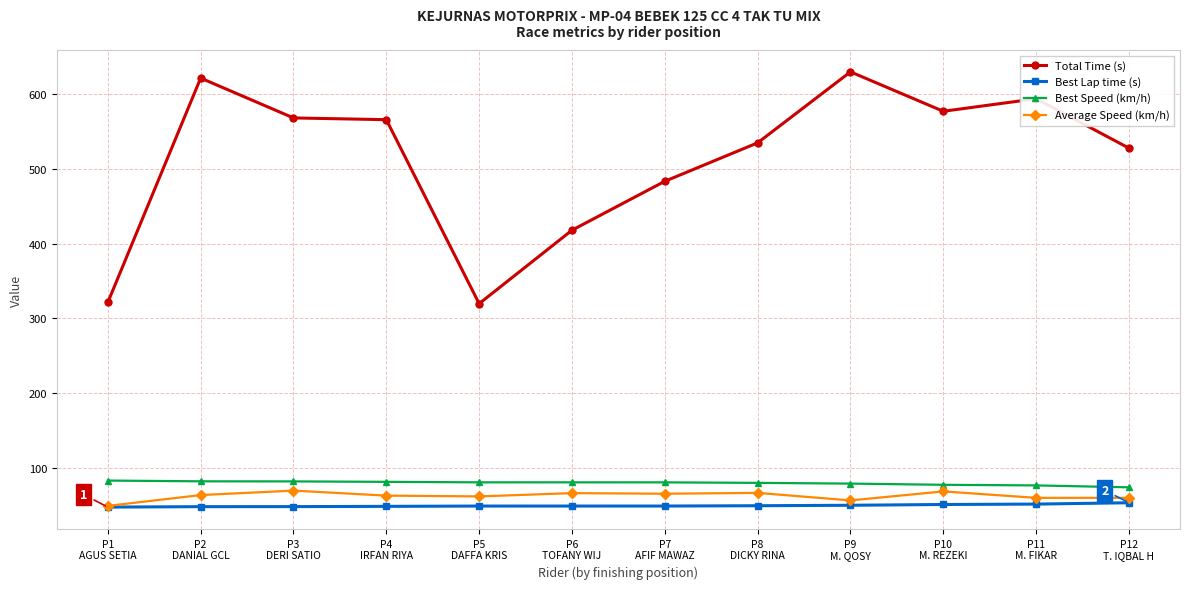

What is the minimum value shown in the chart?

47.6